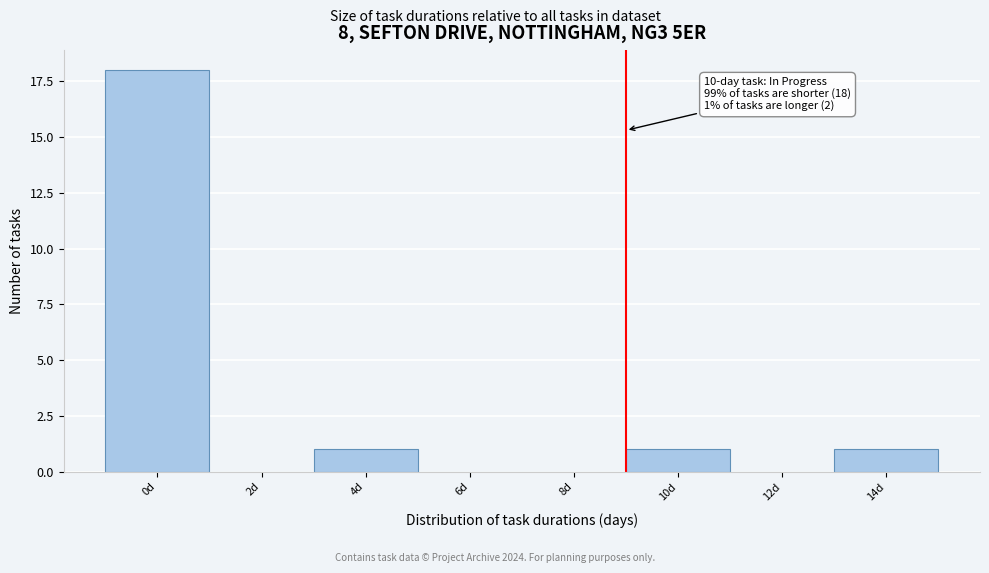

Reading right to left, list all the values displayed in this chart.

14d=1	12d=0	10d=1	8d=0	6d=0	4d=1	2d=0	0d=18